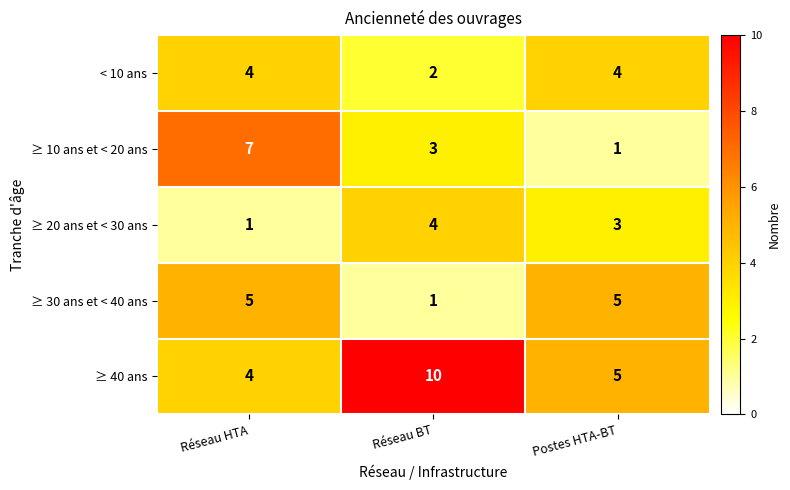

What is the sum of the ≥ 30 ans et < 40 ans values at Réseau HTA and Postes HTA-BT?

10